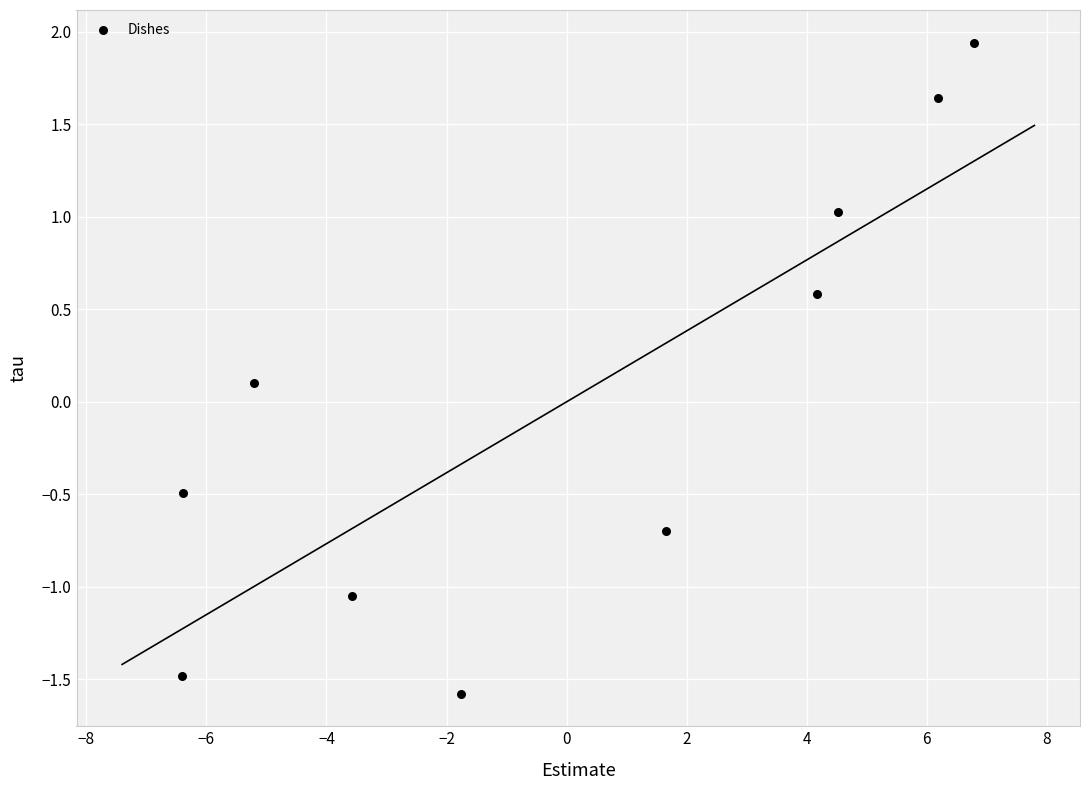

What is the range of X values (max minus min)?

13.2